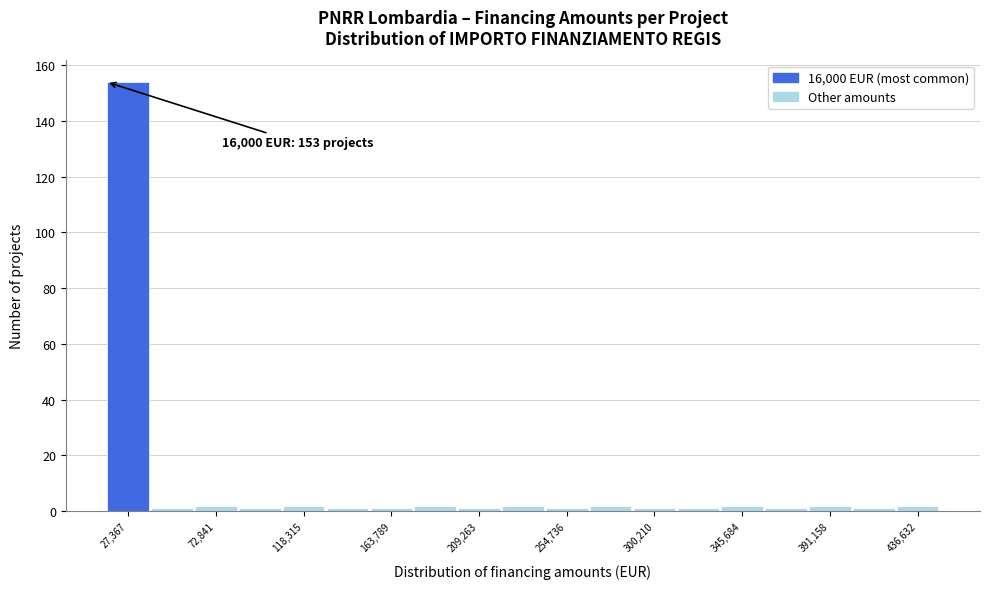

Over which range of the x-axis is the bar tallest?

15000 to 40000